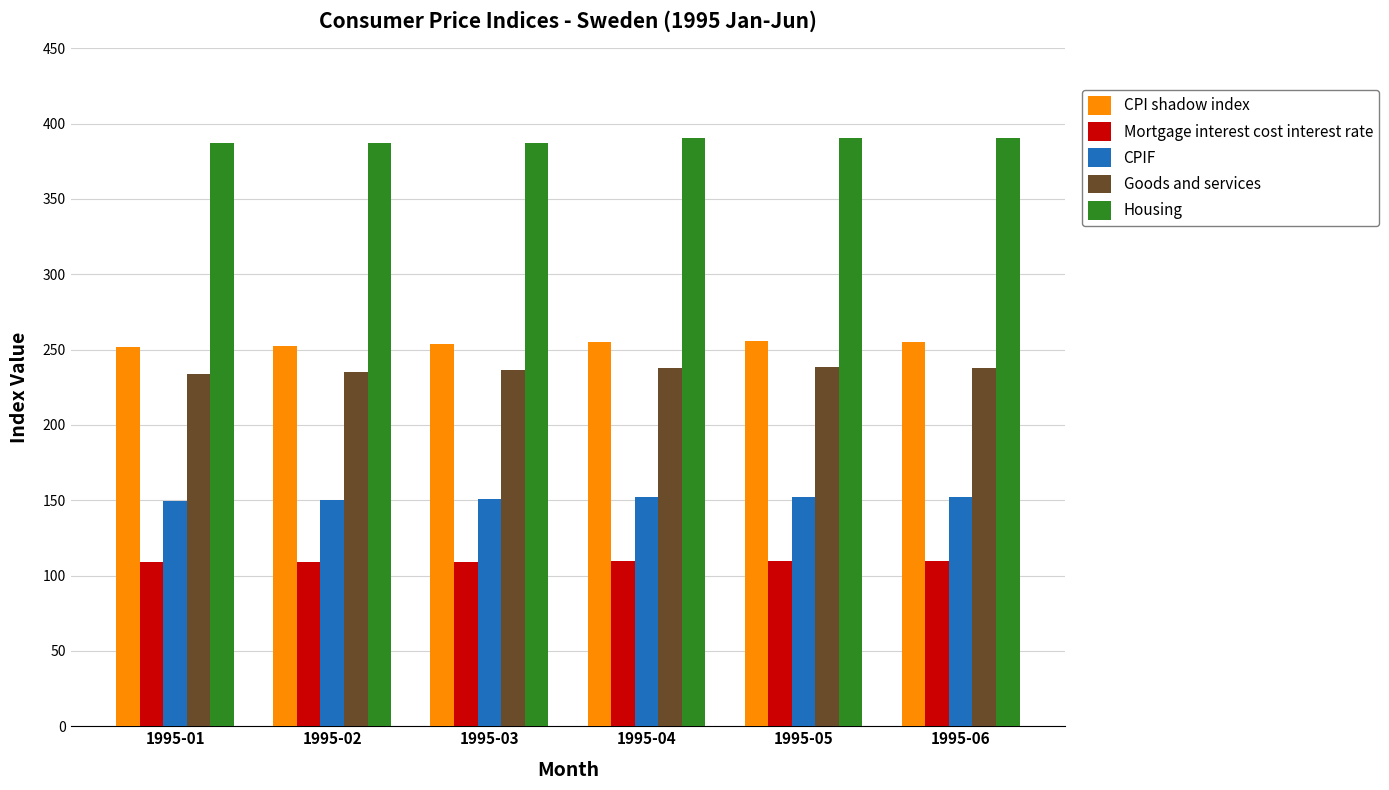

At how many categories does at least one series exceed 242?

6